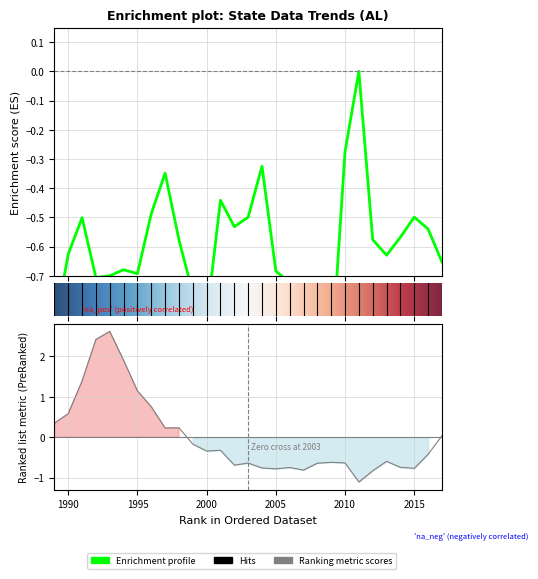

At which label does violent_rate_lag_1yr first exceed 0?

1989